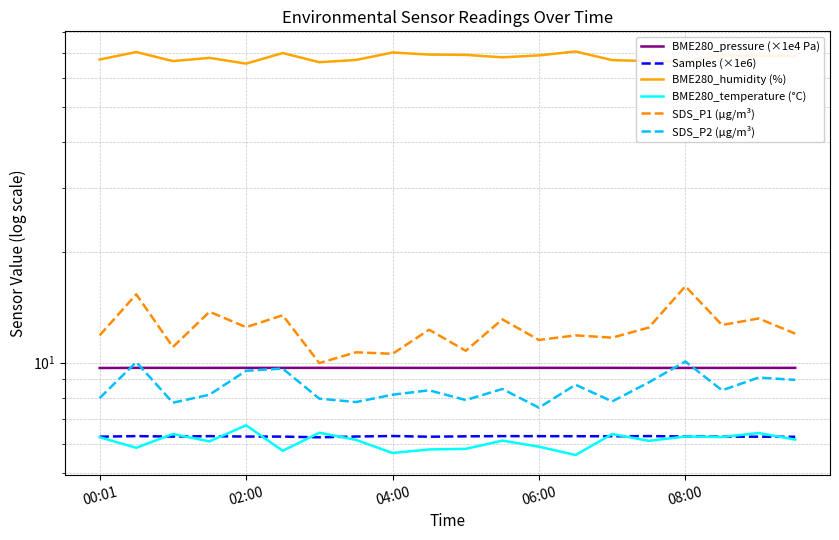

At 10, list the series in order from smallest to largest.

BME280_temperature (°C), Samples (×1e6), SDS_P2 (µg/m³), BME280_pressure (×1e4 Pa), SDS_P1 (µg/m³), BME280_humidity (%)